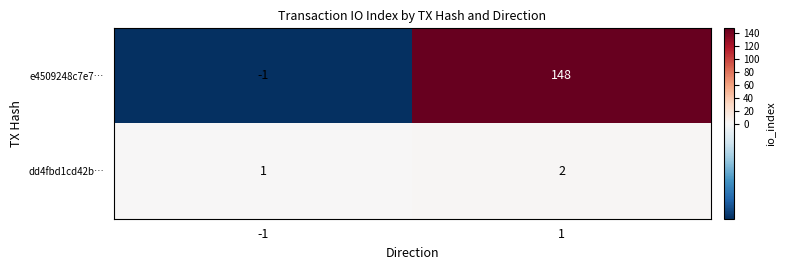

What is the sum of all dd4fbd1cd42b… values?

3